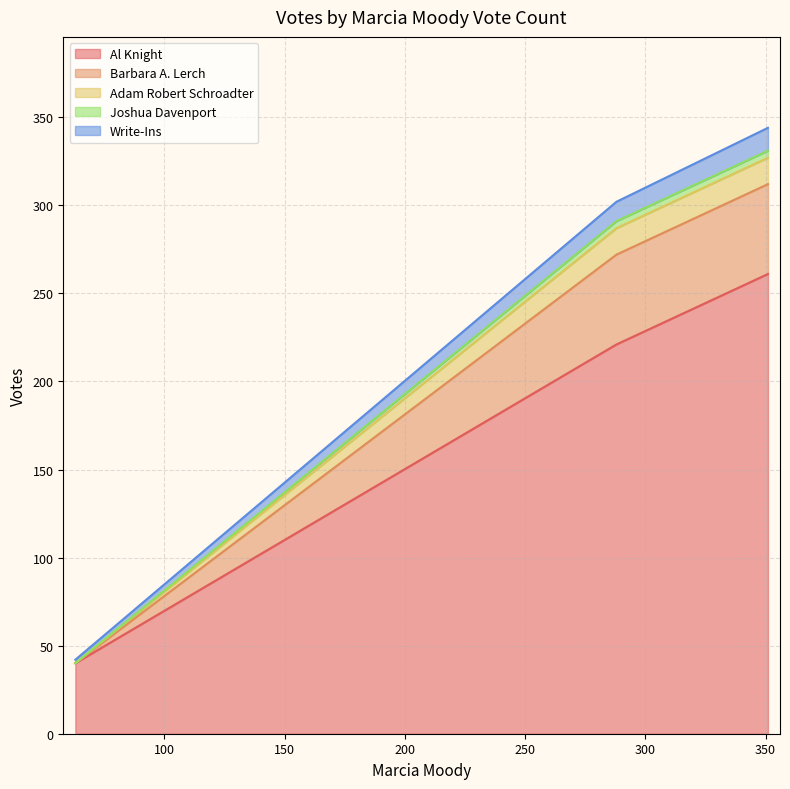

What are all the series names shown in the legend?

Al Knight, Barbara A. Lerch, Adam Robert Schroadter, Joshua Davenport, Write-Ins